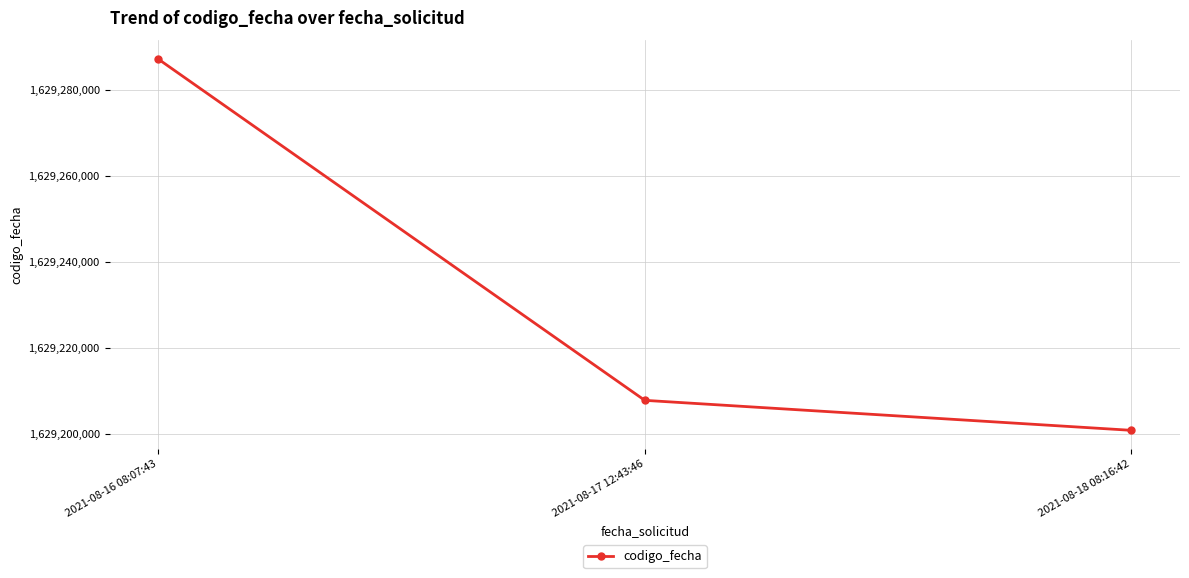

At which label does the data first exceed 1629207843?

2021-08-16 08:07:43